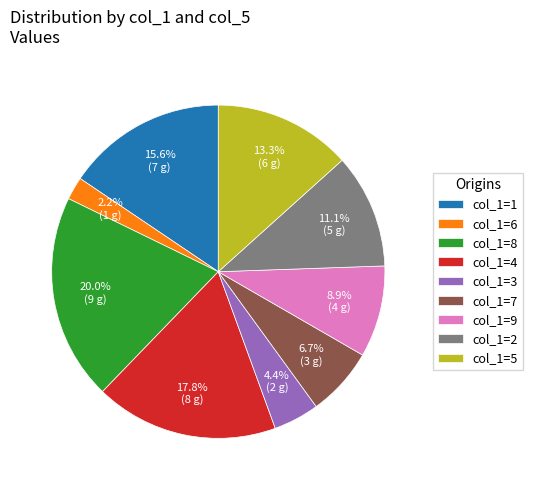

What is the ratio of the value at col_1=8 to the value at col_1=2?

1.8